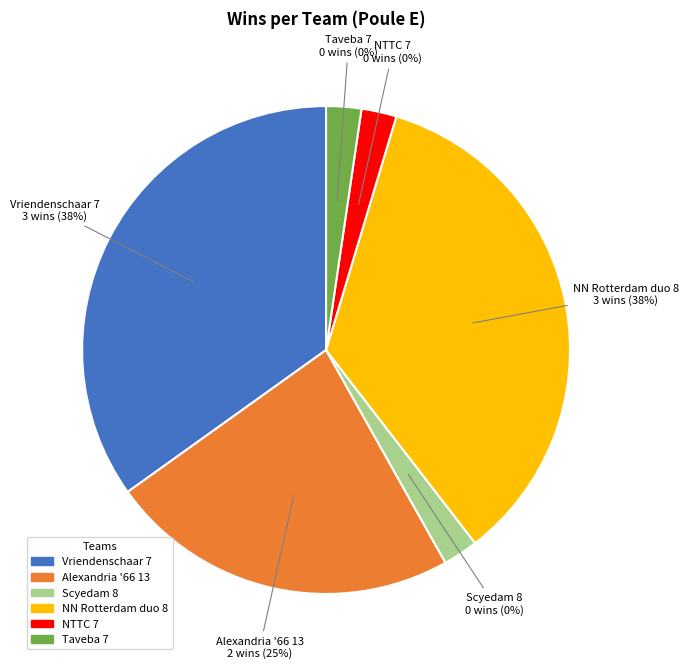

What percentage is NOT represented by Scyedam 8?

100.0%